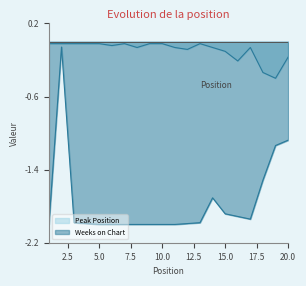

Which category has the lowest value across all series?

1